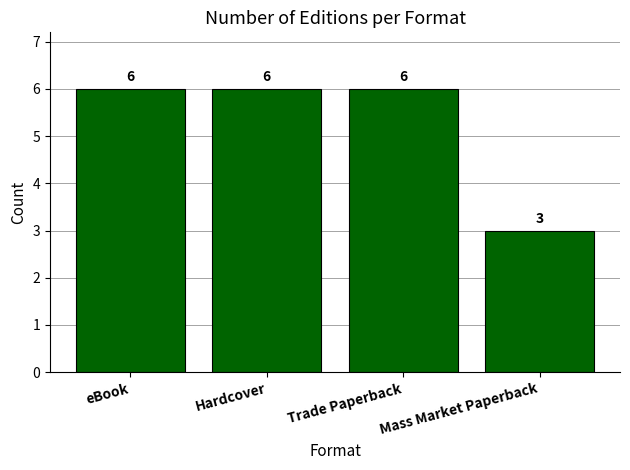

Does the chart contain any negative values?

No